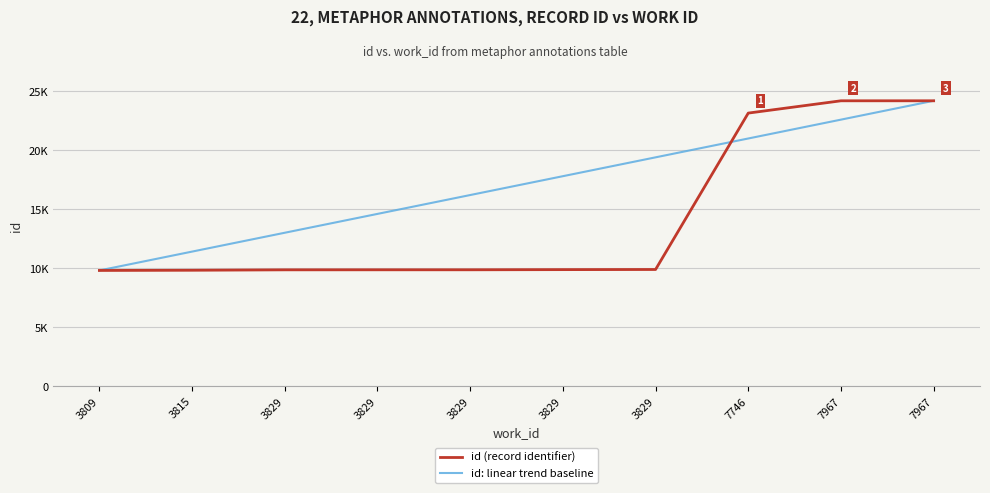

What are all the series names shown in the legend?

id (record identifier), id: linear trend baseline